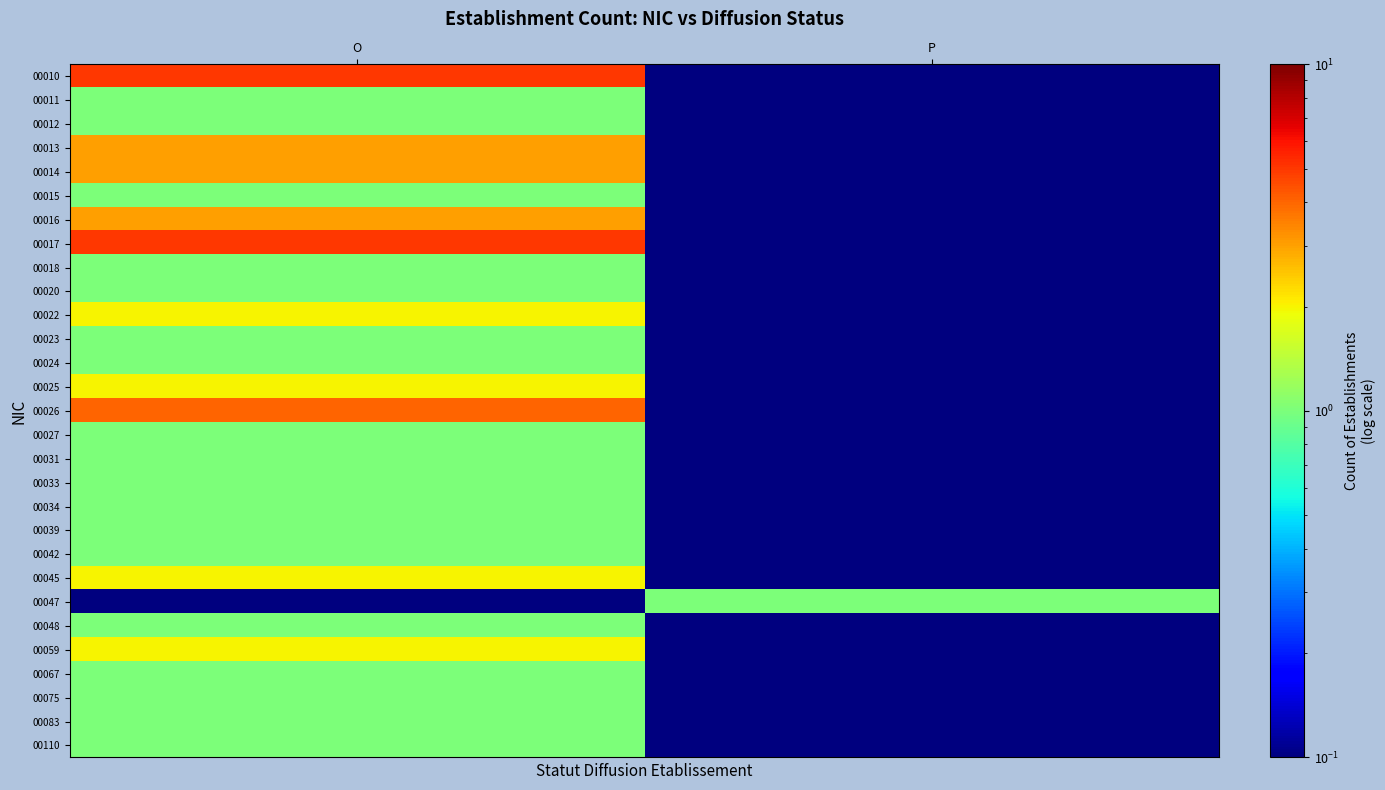

Reading left to right, extract all data points from this chart.

00010: O=5.0	P=0.1
00011: O=1.0	P=0.1
00012: O=1.0	P=0.1
00013: O=3.0	P=0.1
00014: O=3.0	P=0.1
00015: O=1.0	P=0.1
00016: O=3.0	P=0.1
00017: O=5.0	P=0.1
00018: O=1.0	P=0.1
00020: O=1.0	P=0.1
00022: O=2.0	P=0.1
00023: O=1.0	P=0.1
00024: O=1.0	P=0.1
00025: O=2.0	P=0.1
00026: O=4.0	P=0.1
00027: O=1.0	P=0.1
00031: O=1.0	P=0.1
00033: O=1.0	P=0.1
00034: O=1.0	P=0.1
00039: O=1.0	P=0.1
00042: O=1.0	P=0.1
00045: O=2.0	P=0.1
00047: O=0.1	P=1.0
00048: O=1.0	P=0.1
00059: O=2.0	P=0.1
00067: O=1.0	P=0.1
00075: O=1.0	P=0.1
00083: O=1.0	P=0.1
00110: O=1.0	P=0.1